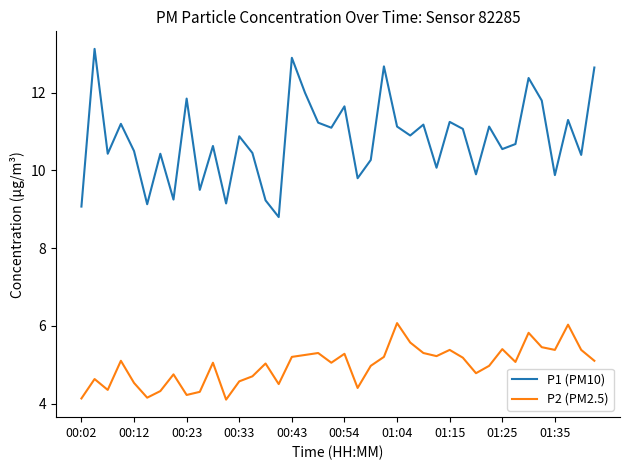

Which series has the widest spread of values?

P1 (PM10)